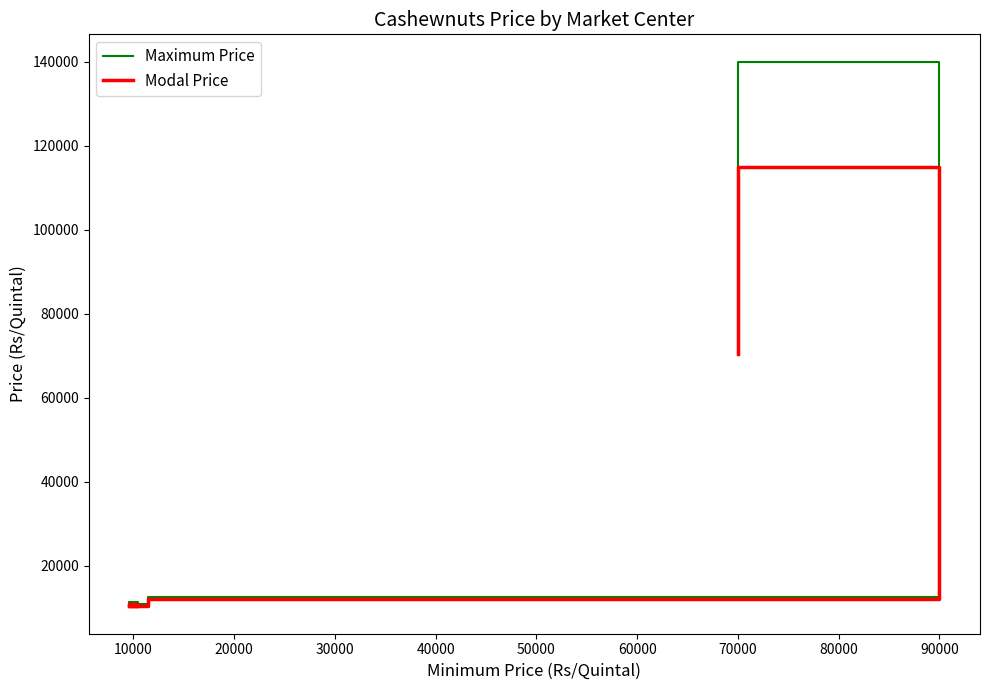

Where is Maximum Price nearest to the value 75500?

70000